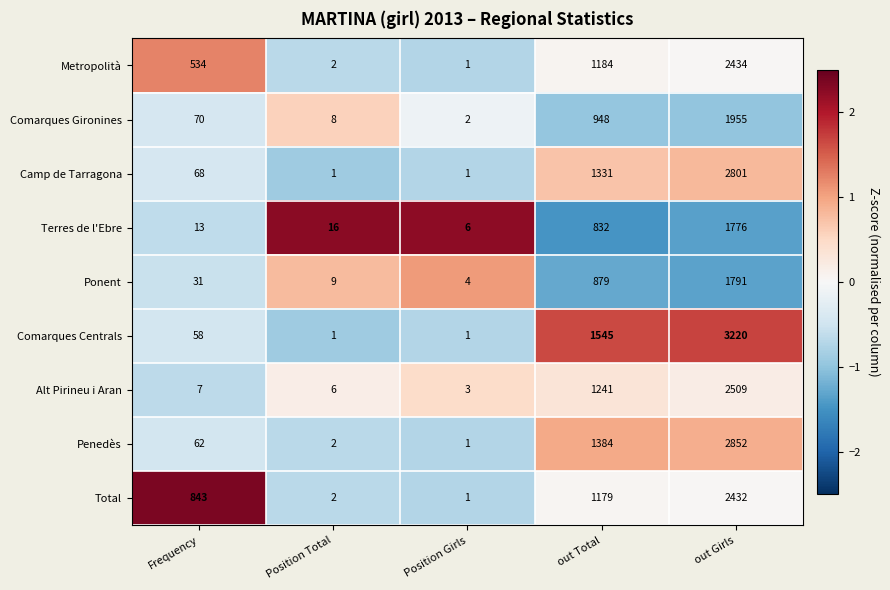

True or false: Total has a value of 1269 at Frequency.

False